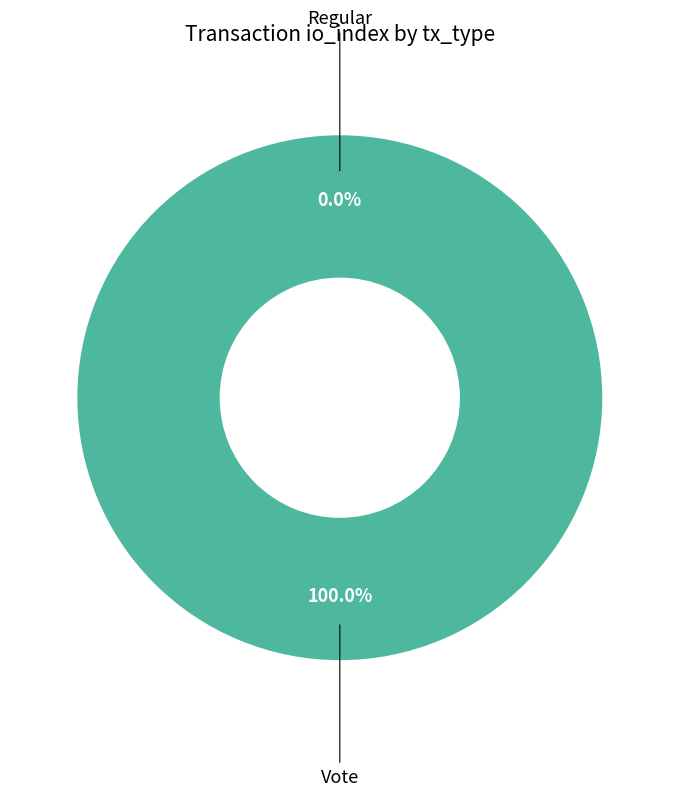

Is Regular the majority of the pie?

No